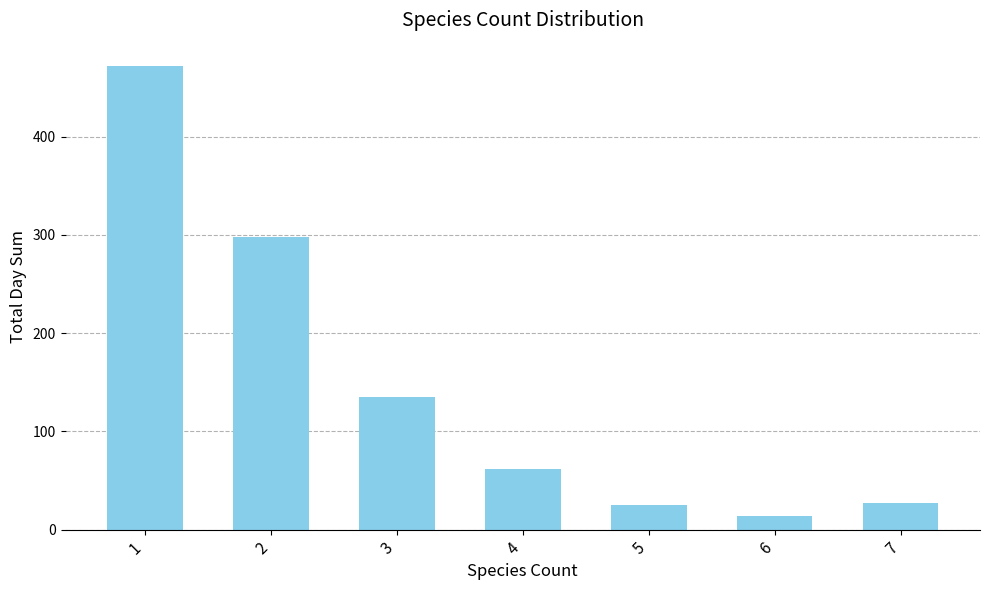

What is the sum of the values at 2 and 6?

312